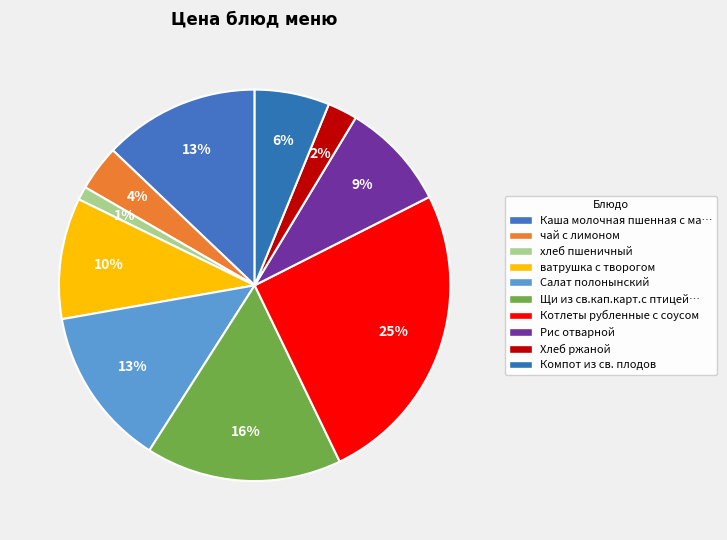

How many segments does this pie chart have?

10